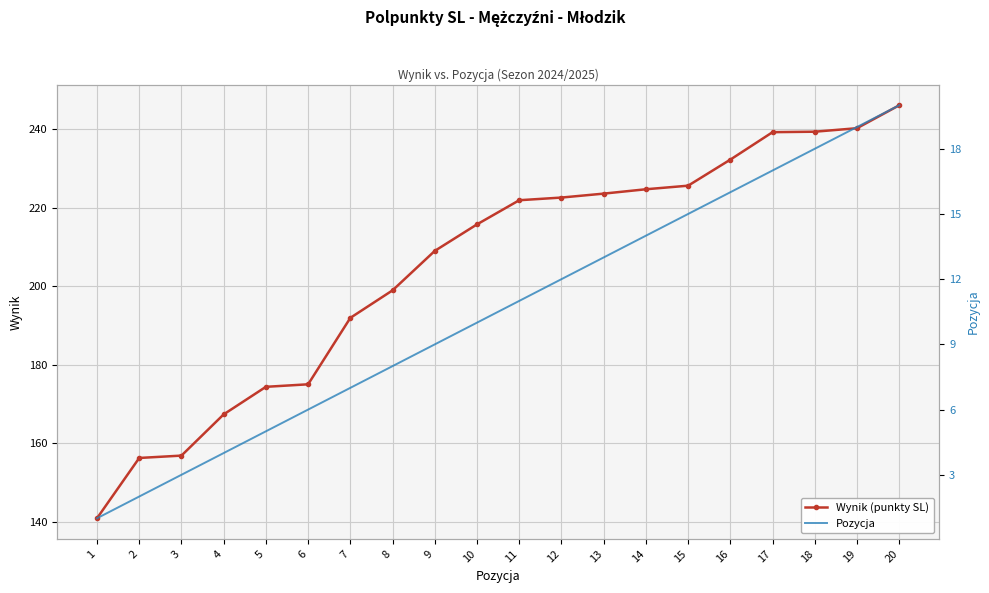

At how many categories does at least one series exceed 169?

16